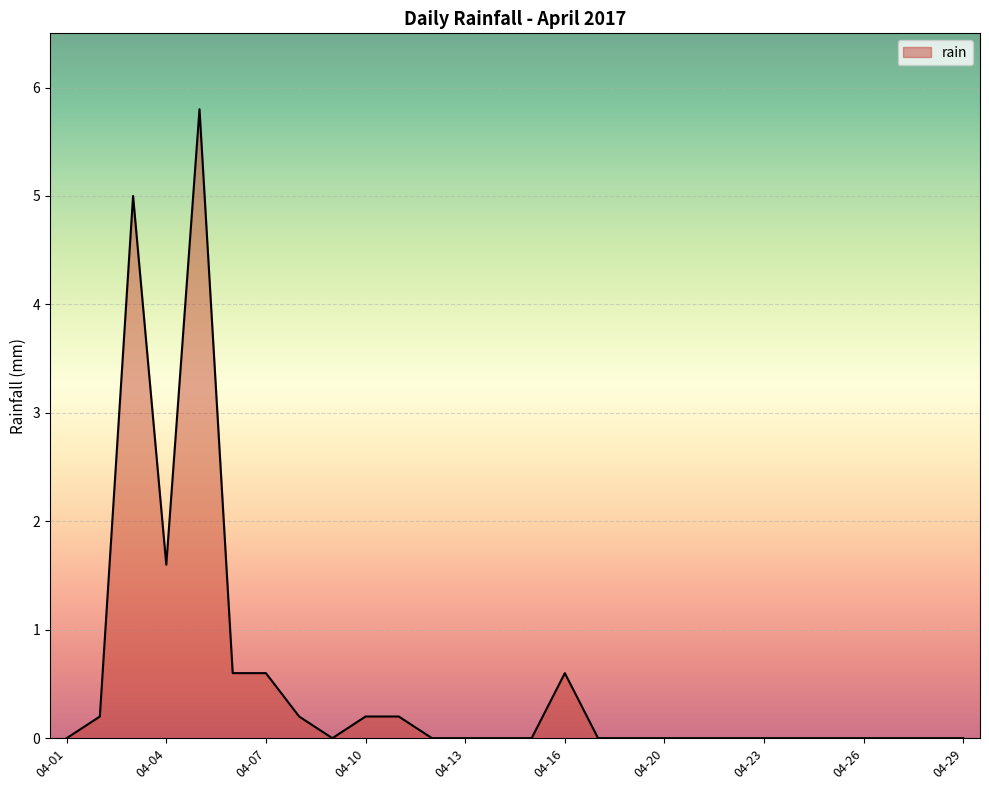

What is the average value?

0.5